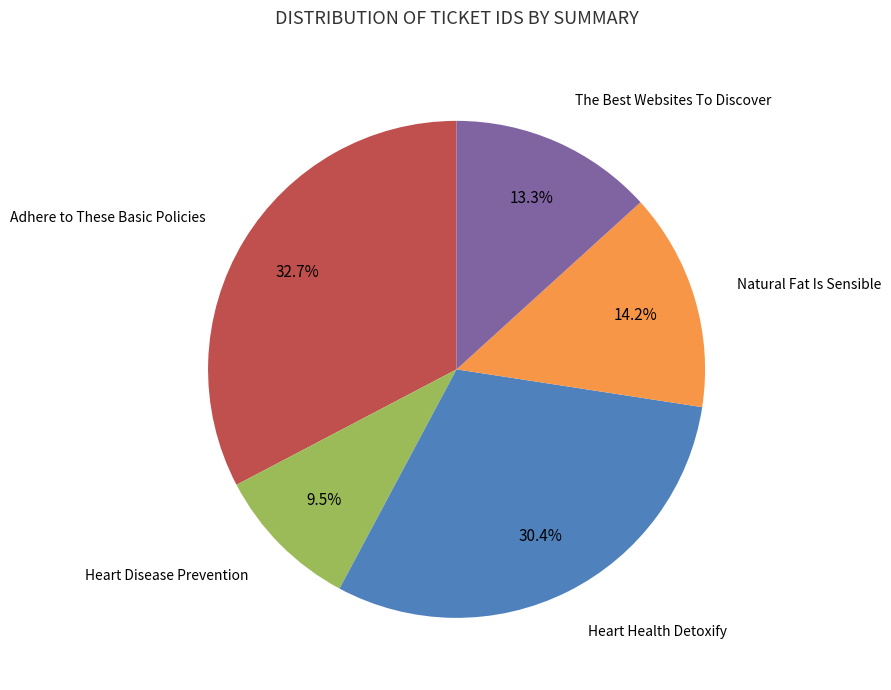

How many slices are in this pie chart?

5